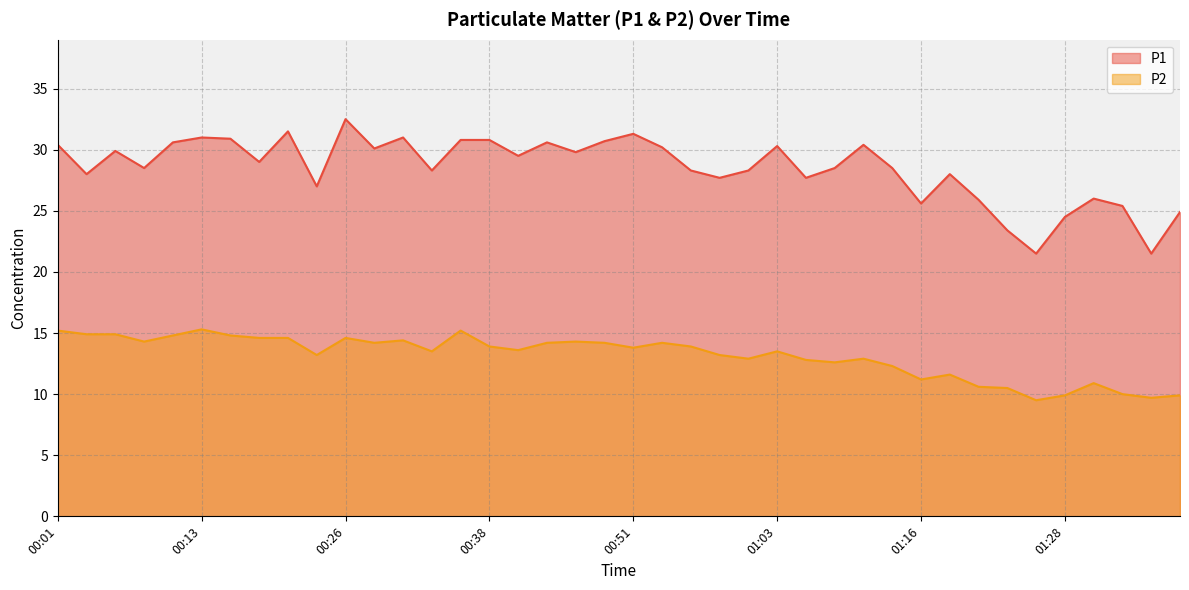

Where does the P1 series first go above 29?

00:01